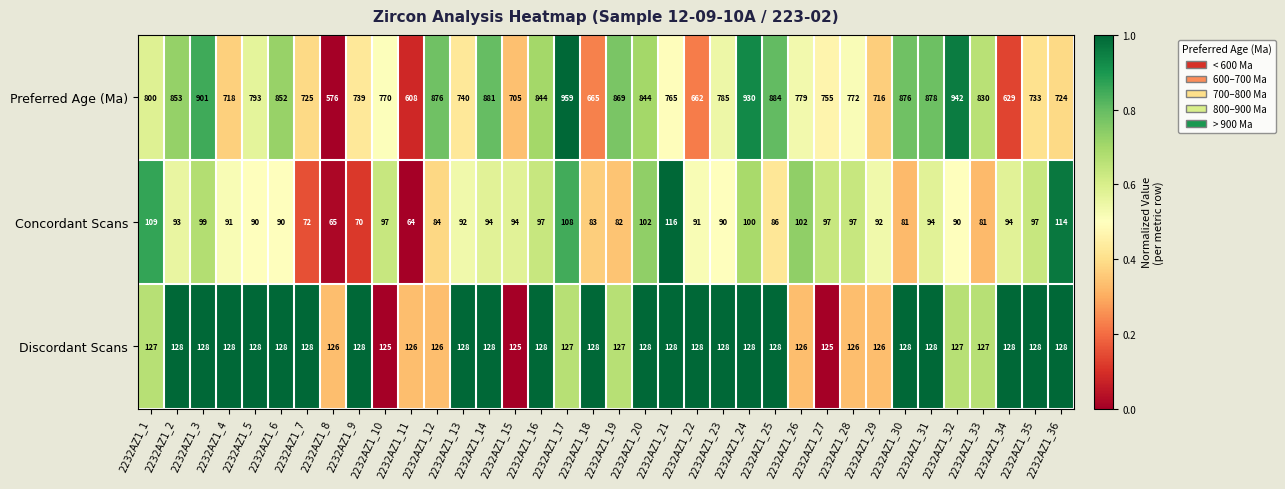

What is the maximum value shown in the chart?

959